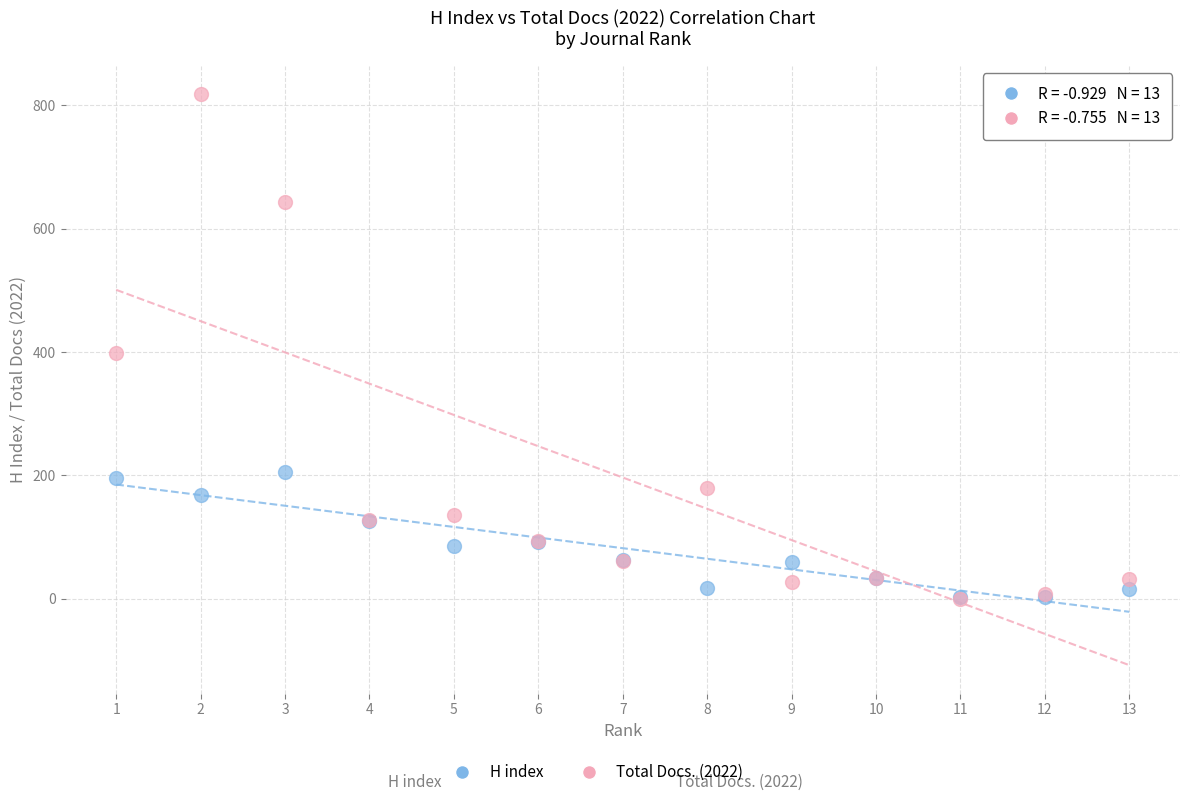

Which series has the largest Y range (max minus min)?

Total Docs. (2022)